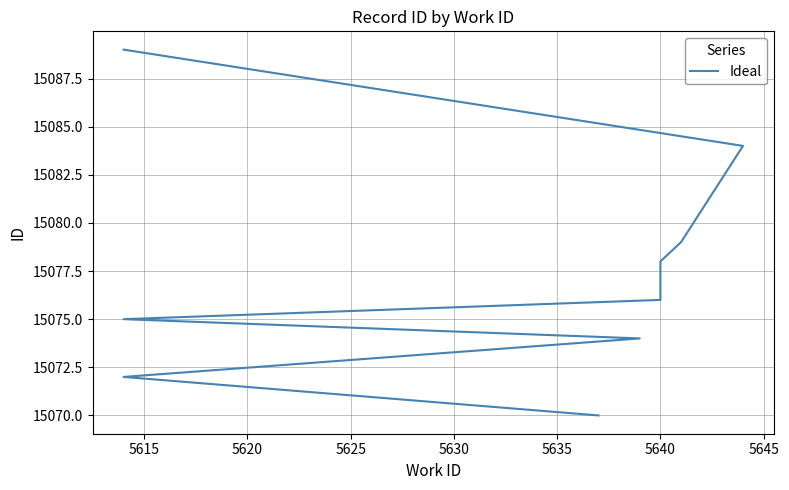

True or false: there are more than 2 points higher than both neighbors.

False